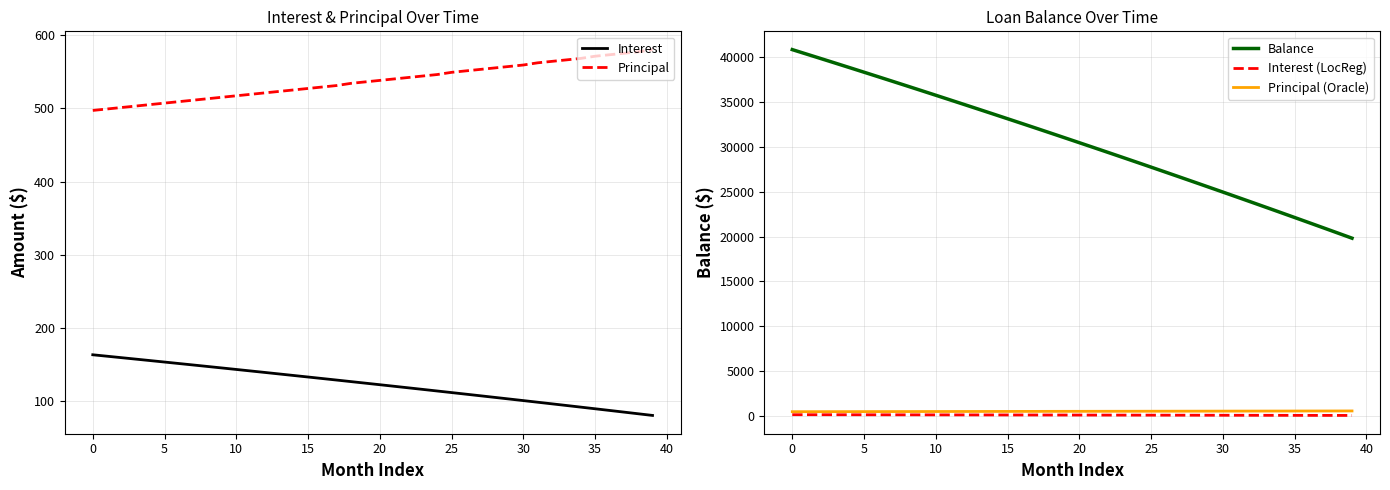

What is the difference between the maximum and minimum values in the Principal (Oracle) series?

83.0